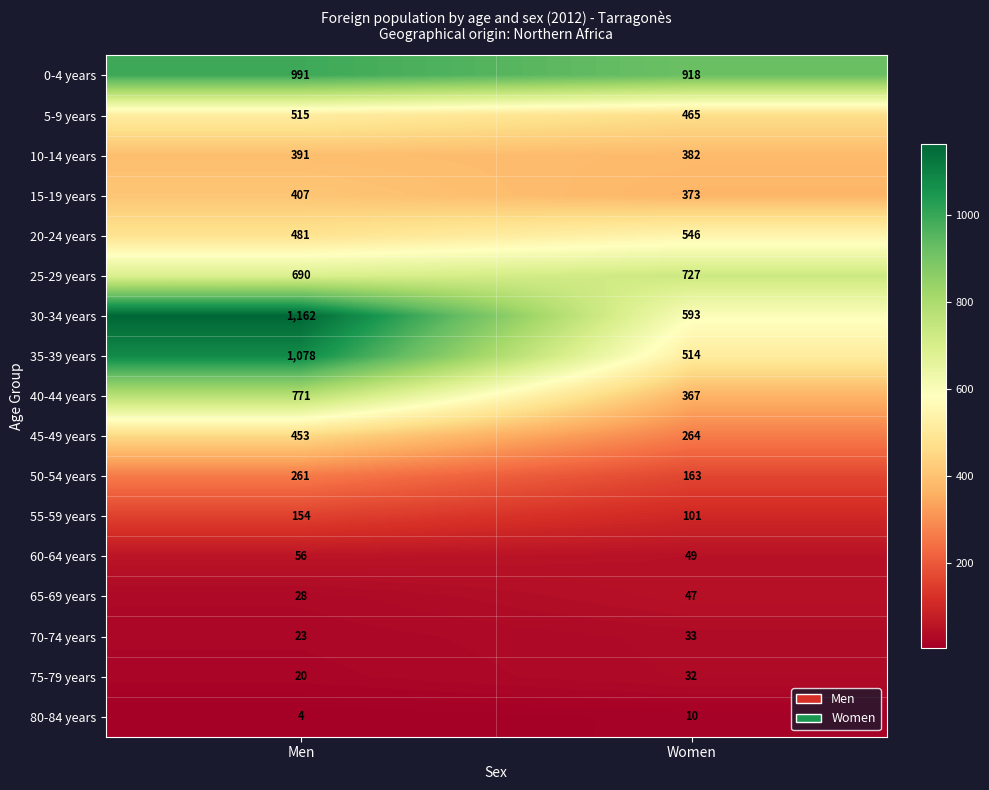

Which series has the largest range (max minus min)?

30-34 years